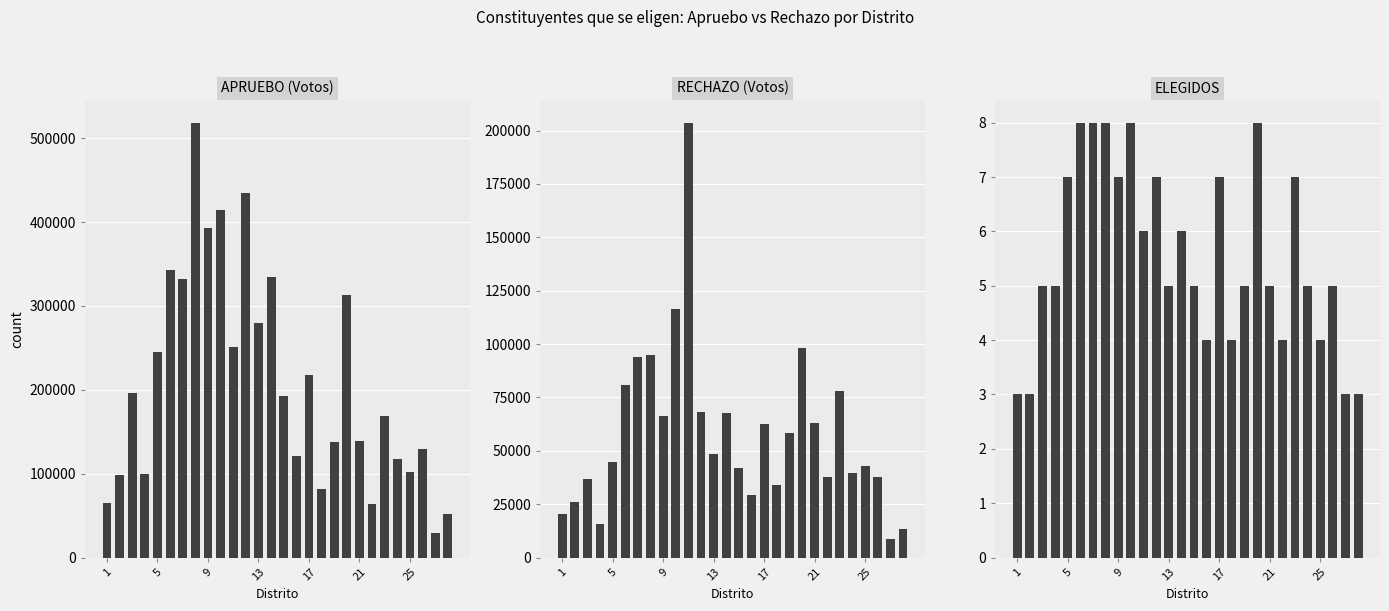

How many data points in APRUEBO (Votos) are above 193111?

13